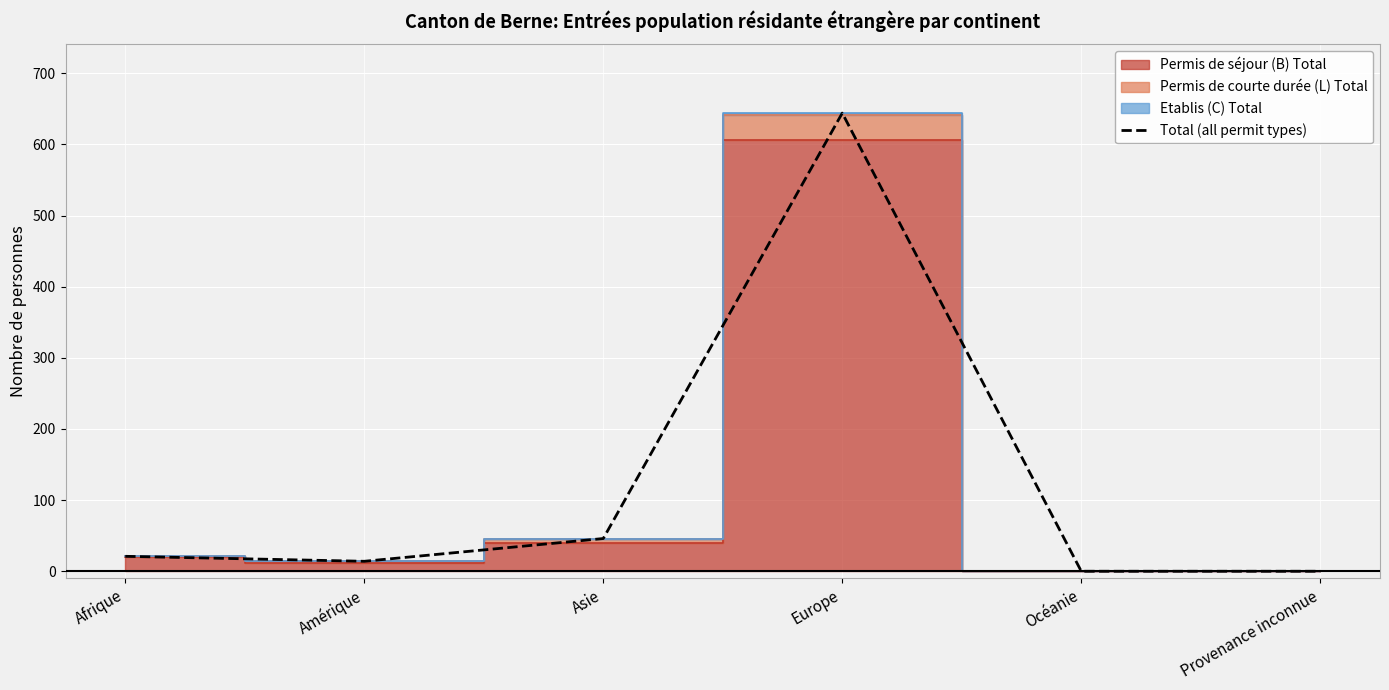

Which has a higher value, Europe or Afrique?

Europe